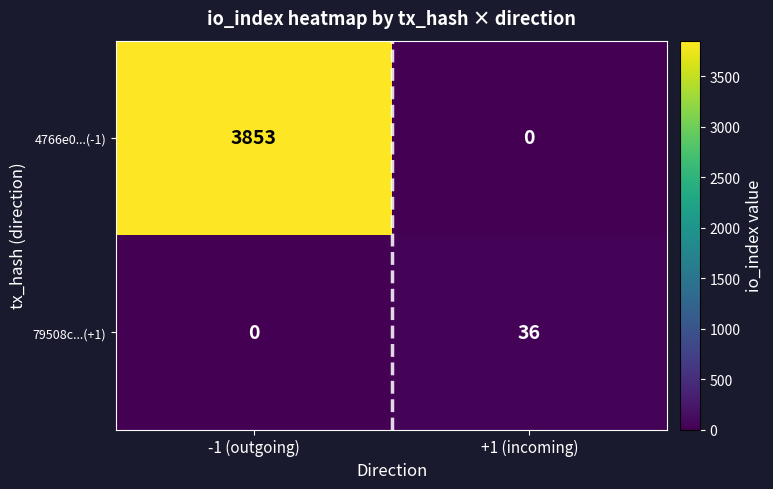

At which label does 79508c...(+1) reach its peak?

+1 (incoming)